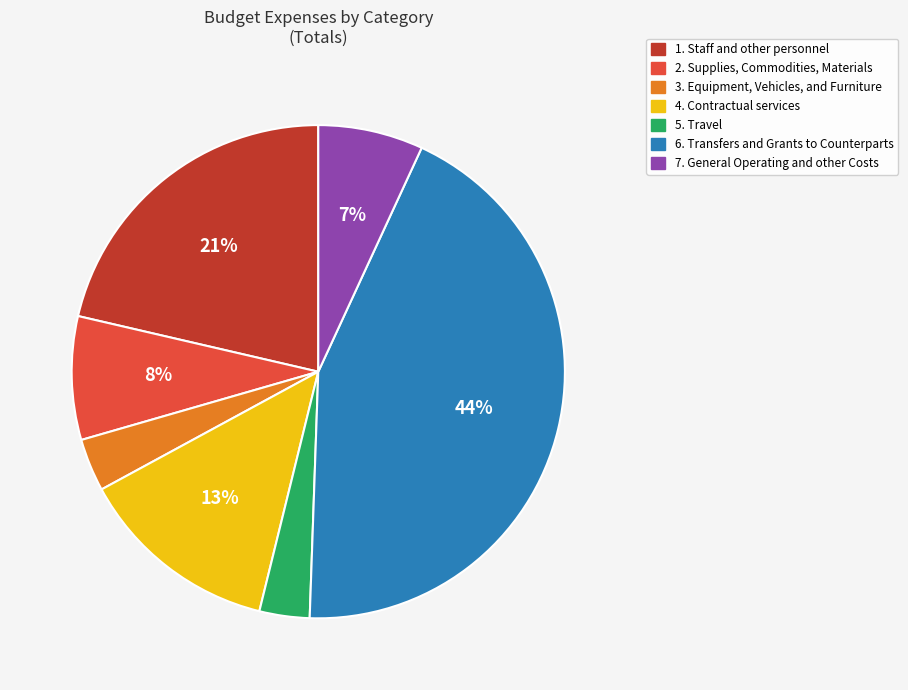

Between 6. Transfers and Grants to Counterparts and 1. Staff and other personnel, which is larger?

6. Transfers and Grants to Counterparts